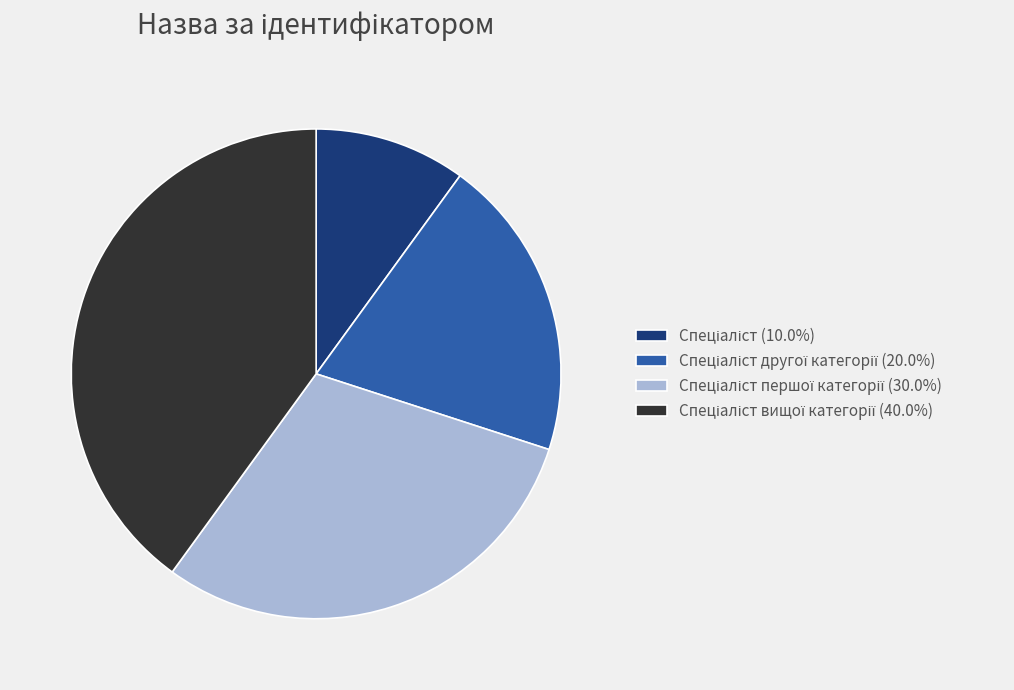

Does any single category account for the majority?

No